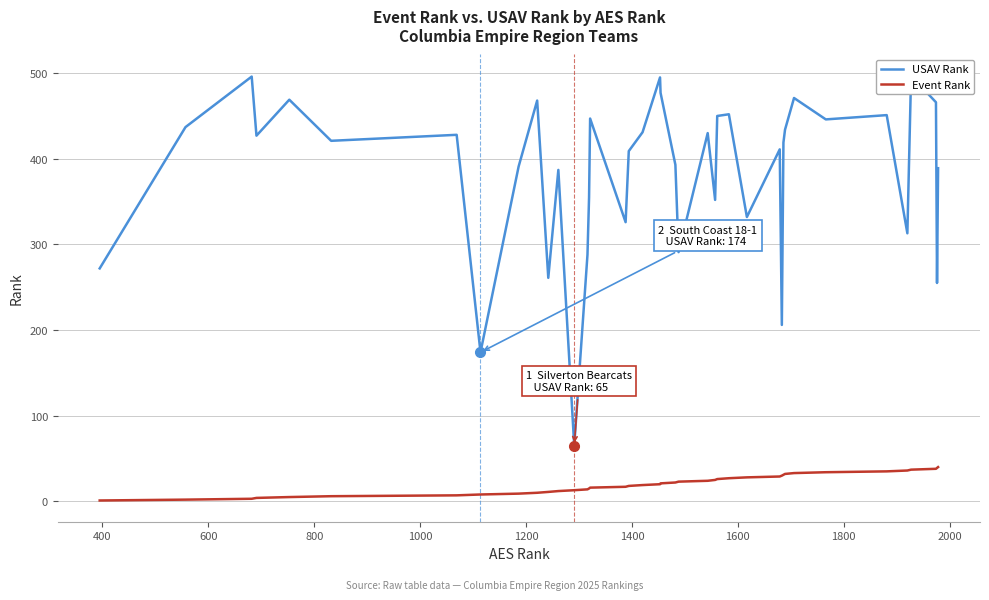

What are all the series names shown in the legend?

USAV Rank, Event Rank